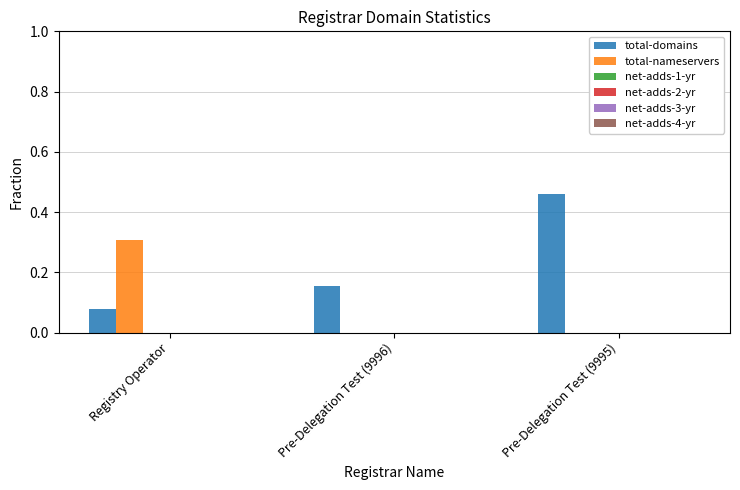

Which series has the largest total across all categories?

total-domains